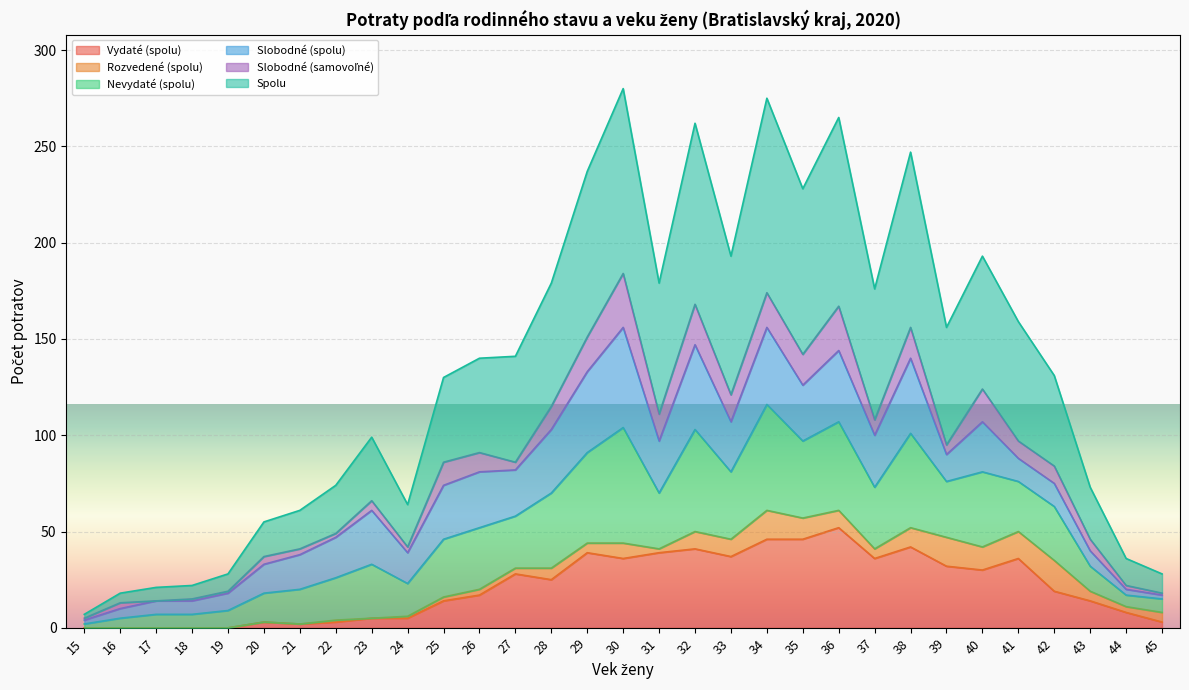

Which series changed the most between 15 and 33?

Spolu